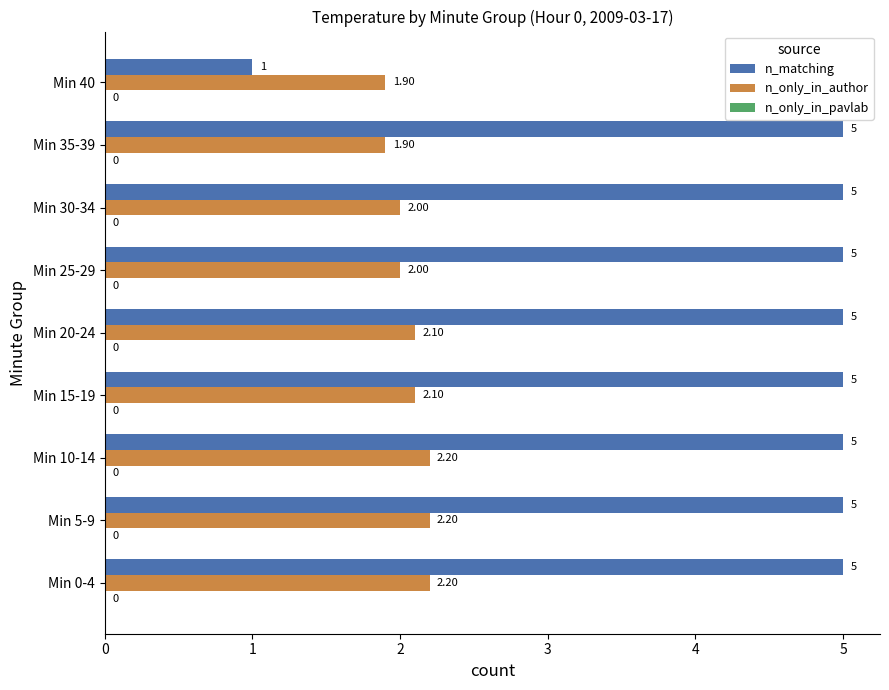

What is the total value across all series at Min 30-34?

7.0